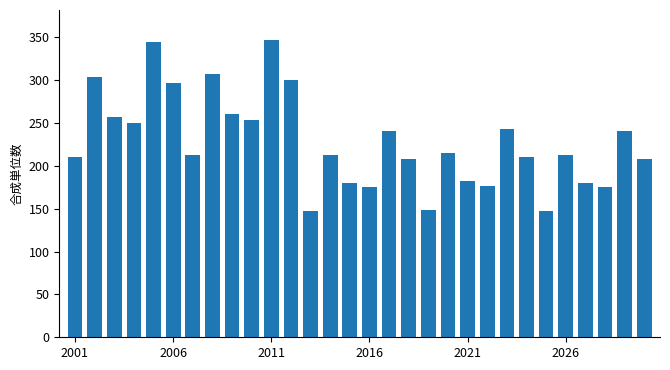

What is the sum of all values?

6846